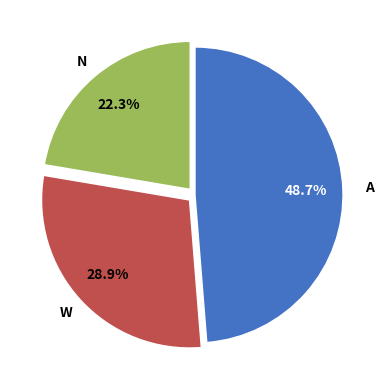

Is there a majority slice in this chart?

No